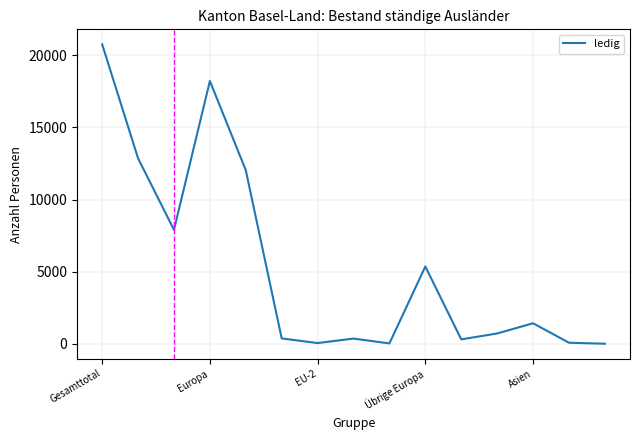

What is the difference between the maximum and minimum values?

20746